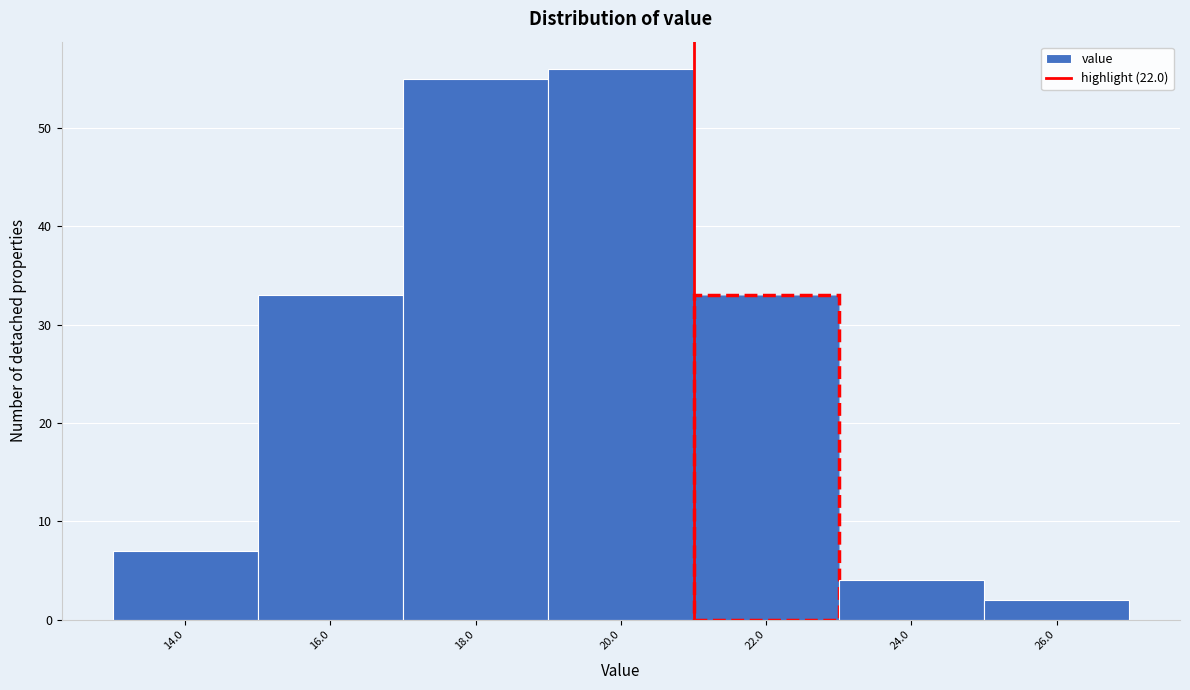

Reading left to right, extract all data points from this chart.

14.0=7	16.0=33	18.0=55	20.0=56	22.0=33	24.0=4	26.0=2